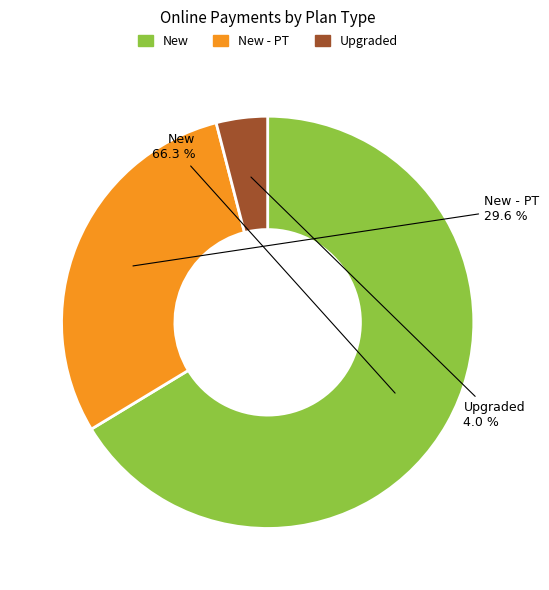

Which slice is the largest?

New